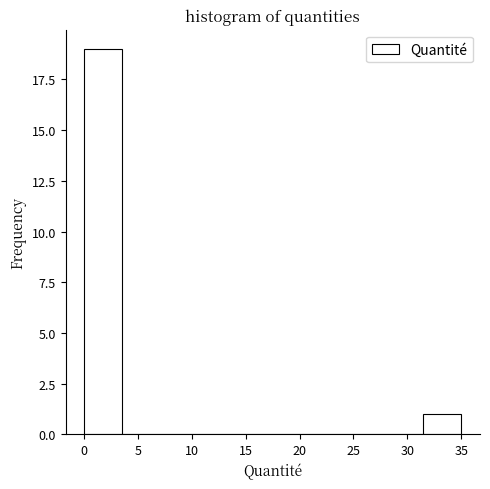

Reading left to right, transcribe this chart: for each bar, give the range it covers on the x-axis and its height. Neither the bar edges nor the heights are printed on the chart, so give them approximately, as read against the axes.

0.0 to 3.5: 19
3.5 to 7.0: 0
7.0 to 10.5: 0
10.5 to 14.0: 0
14.0 to 17.5: 0
17.5 to 21.0: 0
21.0 to 24.5: 0
24.5 to 28.0: 0
28.0 to 31.5: 0
31.5 to 35.0: 1